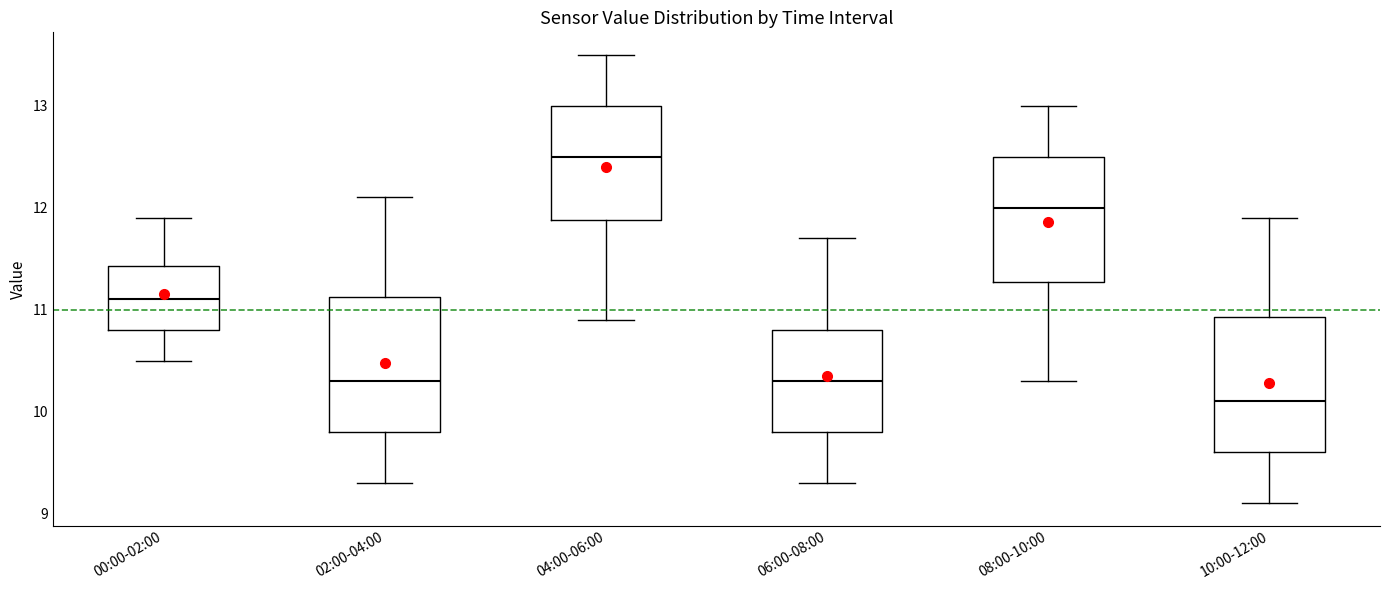

Reading left to right, read every box against the y-axis: the position of its median line, the range the box covers, and the ends of its whiskers. The values are not printed on the chart, so give them approximately, as read against the axis.

00:00-02:00: median 11.1, box 10.8 to 11.4, whiskers 10.5 to 11.9
02:00-04:00: median 10.3, box 9.8 to 11.1, whiskers 9.3 to 12.1
04:00-06:00: median 12.5, box 11.9 to 13.0, whiskers 10.9 to 13.5
06:00-08:00: median 10.3, box 9.8 to 10.8, whiskers 9.3 to 11.7
08:00-10:00: median 12.0, box 11.3 to 12.5, whiskers 10.3 to 13.0
10:00-12:00: median 10.1, box 9.6 to 10.9, whiskers 9.1 to 11.9